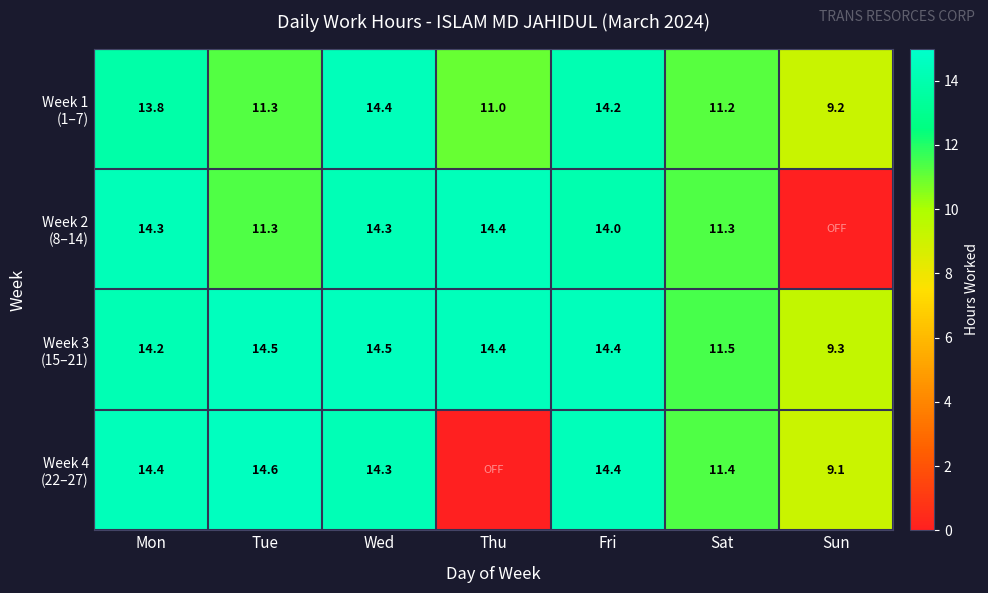

Which has a higher value, Wed or Tue?

Wed